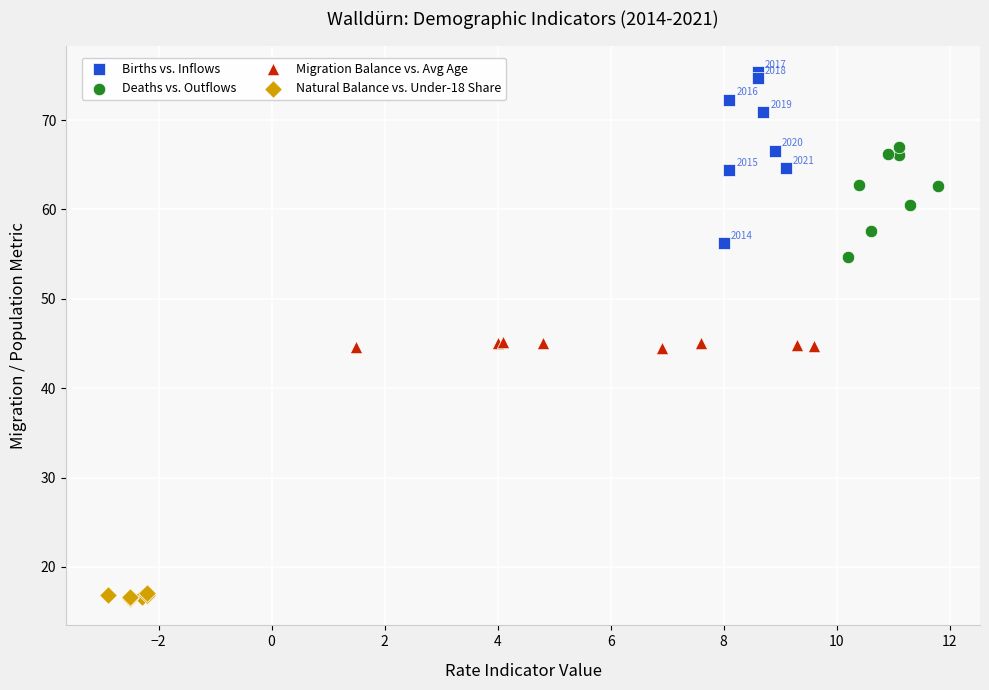

Which series contains the highest Y value?

Births vs. Inflows